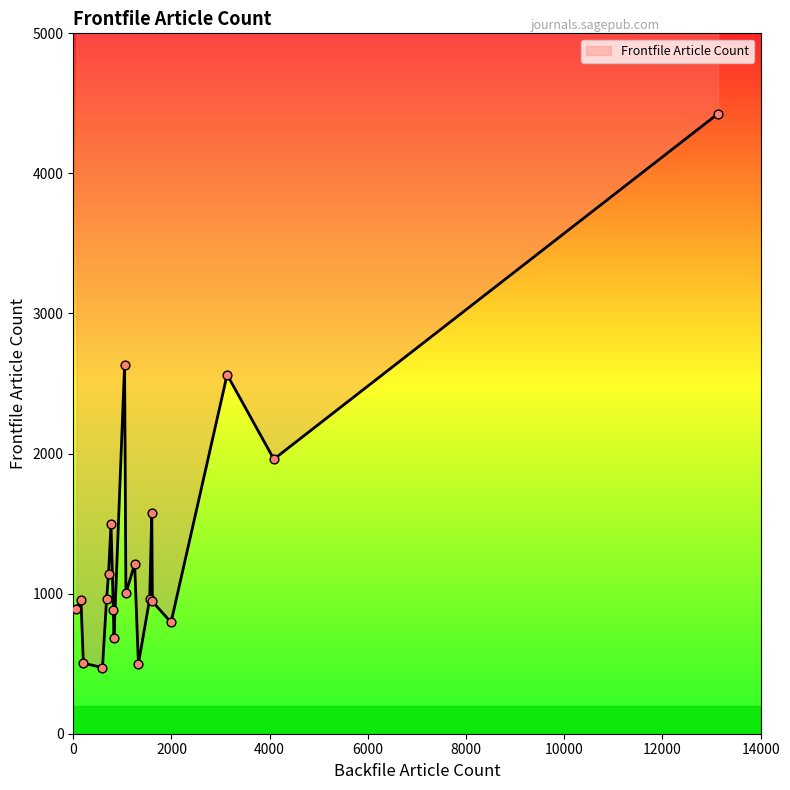

Which has a higher value, 157 or 1072?

1072